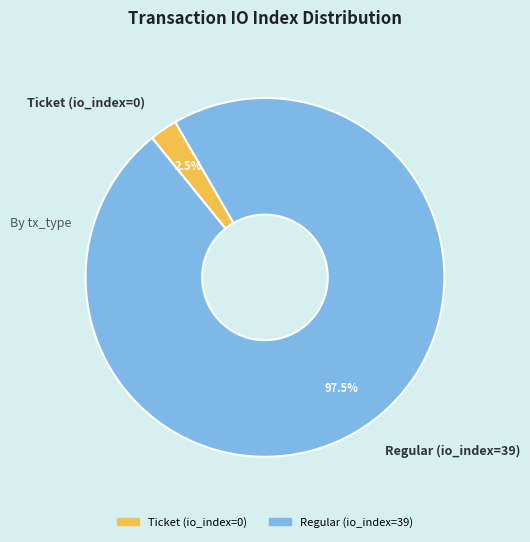

To the nearest percent, what is the combined percentage of Regular (io_index=39) and Ticket (io_index=0)?

100%